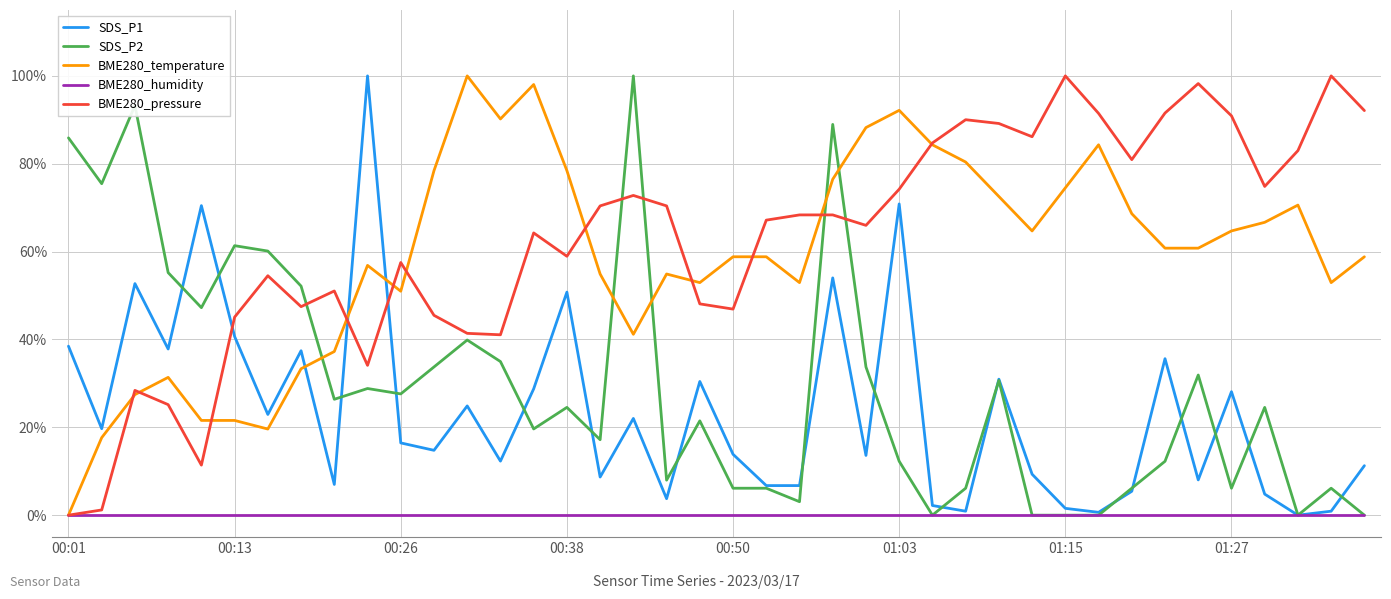

What is the greatest value displayed?

100.0